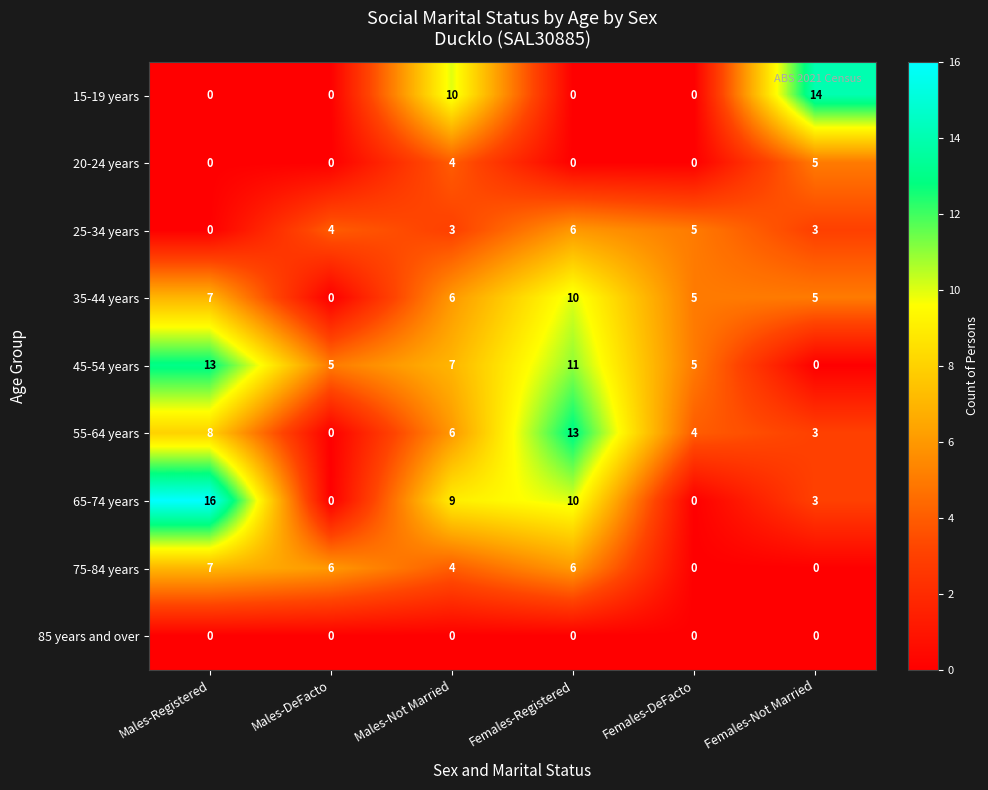

Which series changed the most between Females-Registered and Females-Not Married?

15-19 years